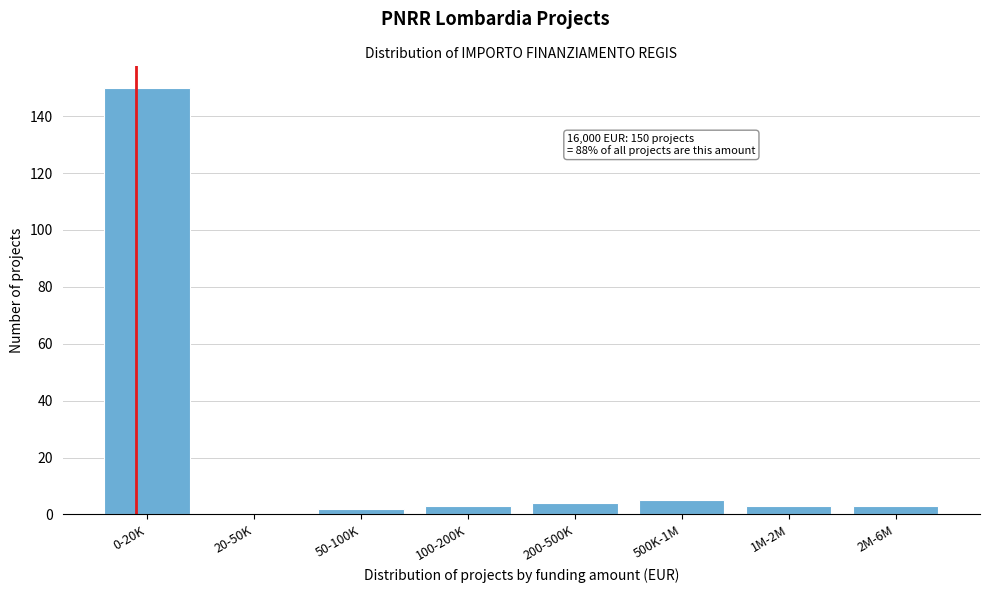

Reading left to right, transcribe all the data shown in this chart.

0-20K=150	20-50K=0	50-100K=2	100-200K=3	200-500K=4	500K-1M=5	1M-2M=3	2M-6M=3